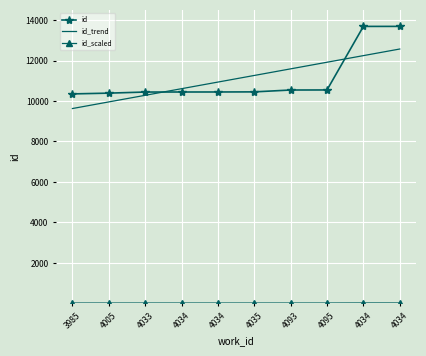

What is the average value of the id_trend series?

11097.5